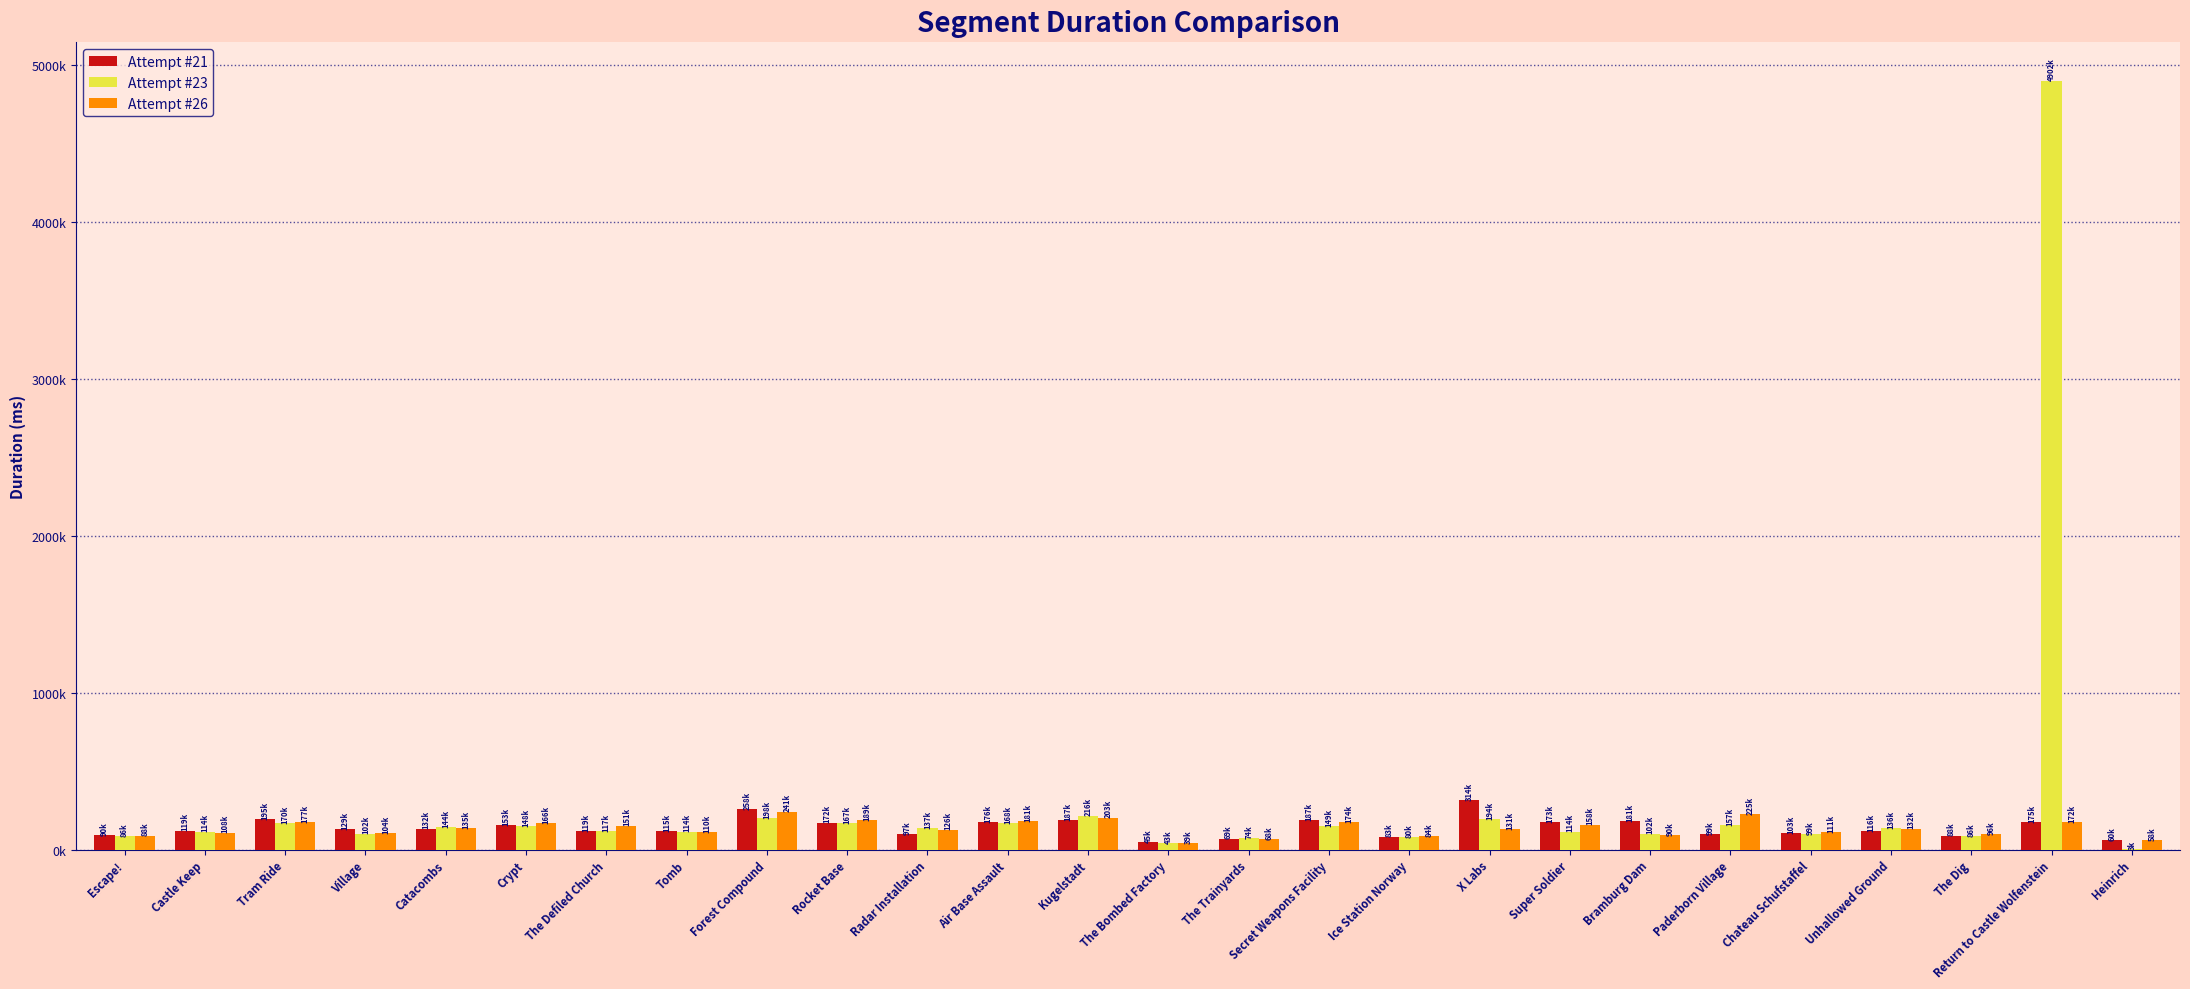

What are all the series names shown in the legend?

Attempt #21, Attempt #23, Attempt #26